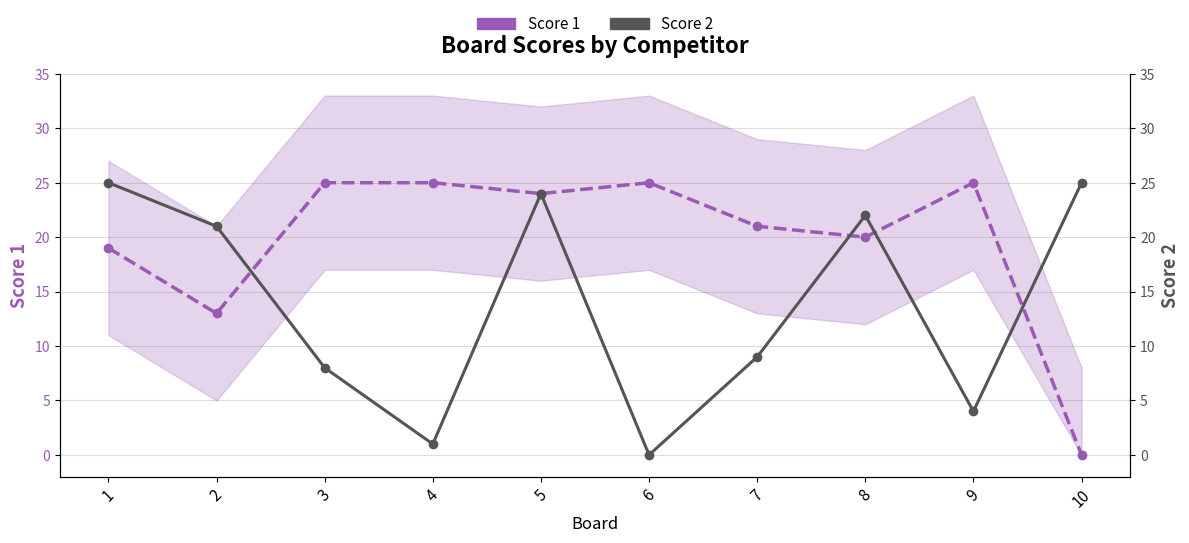

What is the difference between the highest and lowest values at 8?

2